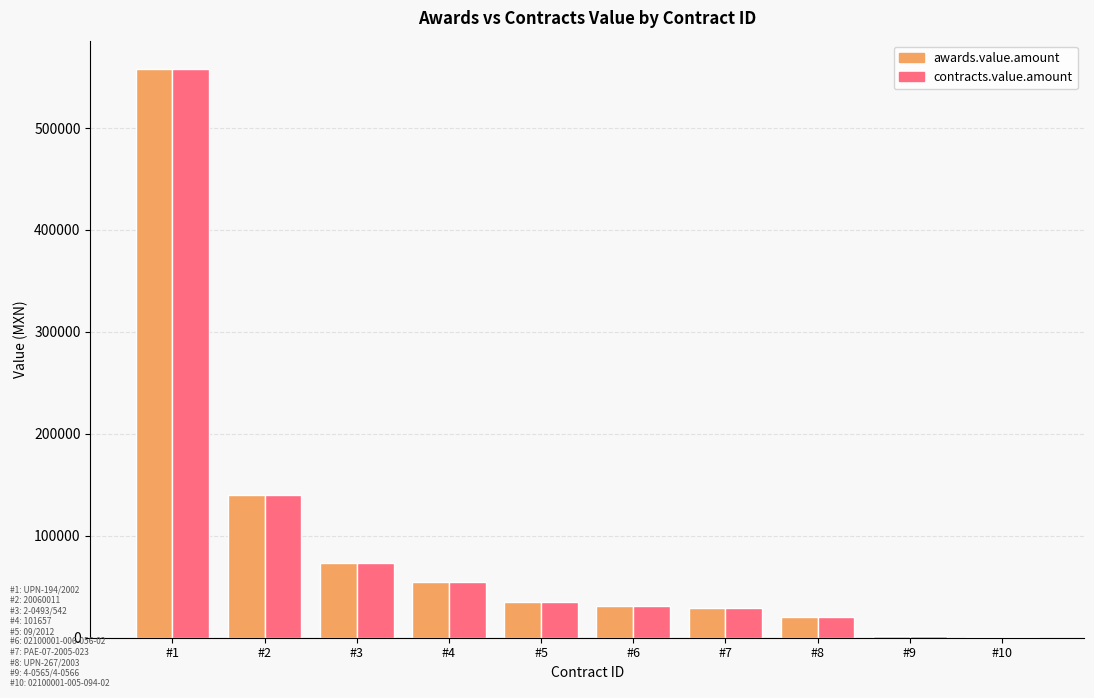

What is the sum of all awards.value.amount values?

943459.4